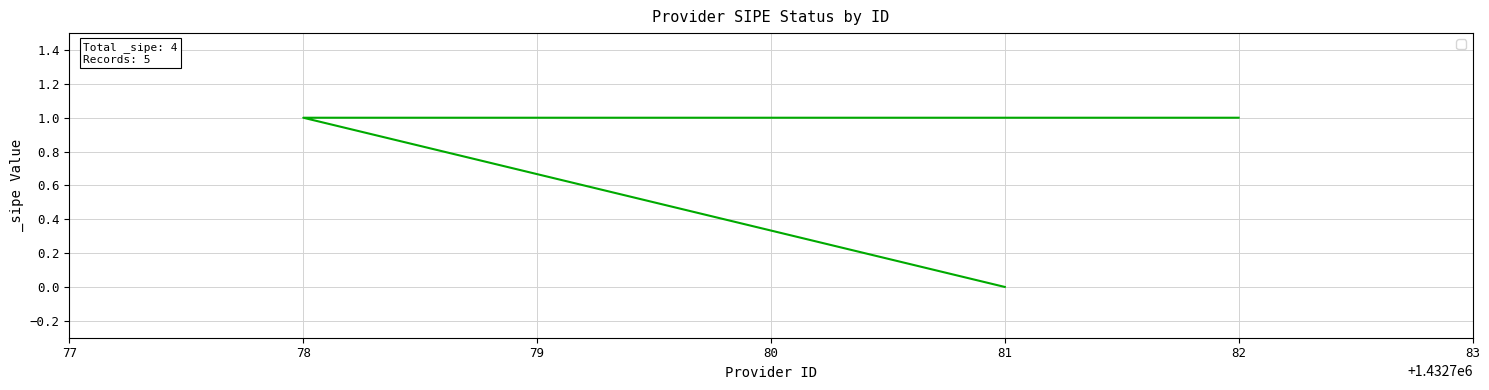

At which label is the value closest to 0?

81